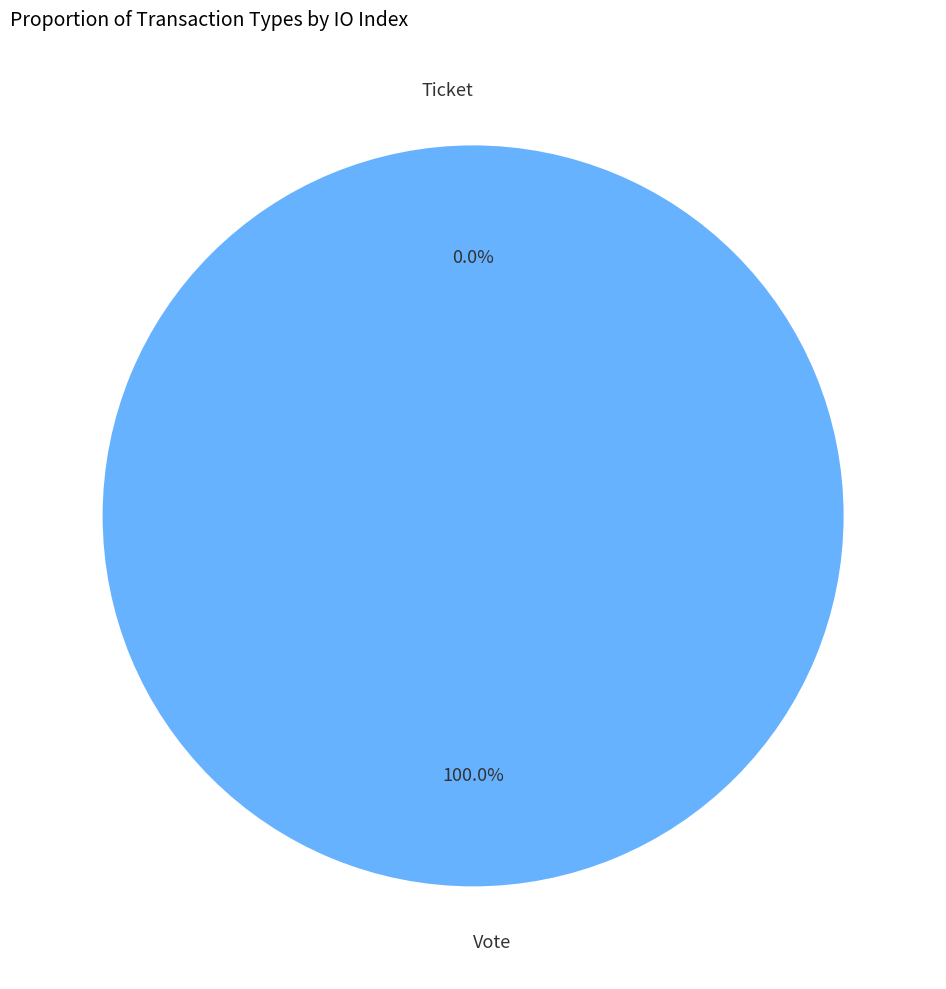

What percentage do Vote and Ticket together represent?

100.0%